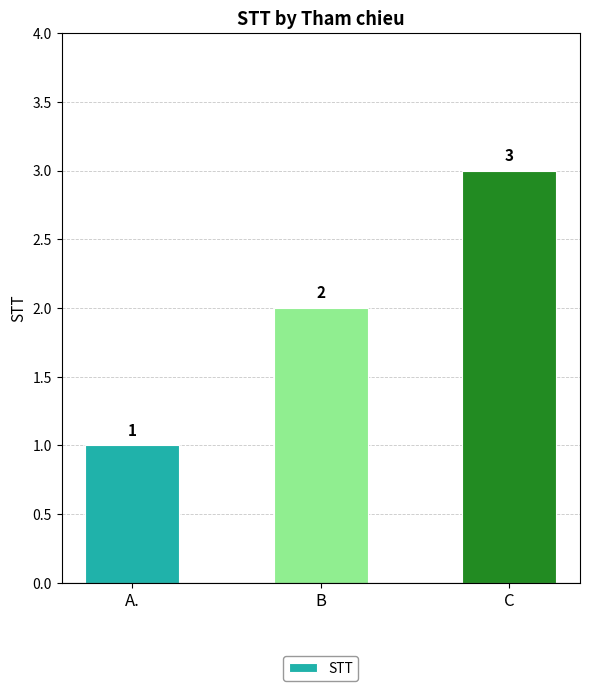

Count the number of data series in this chart.

1